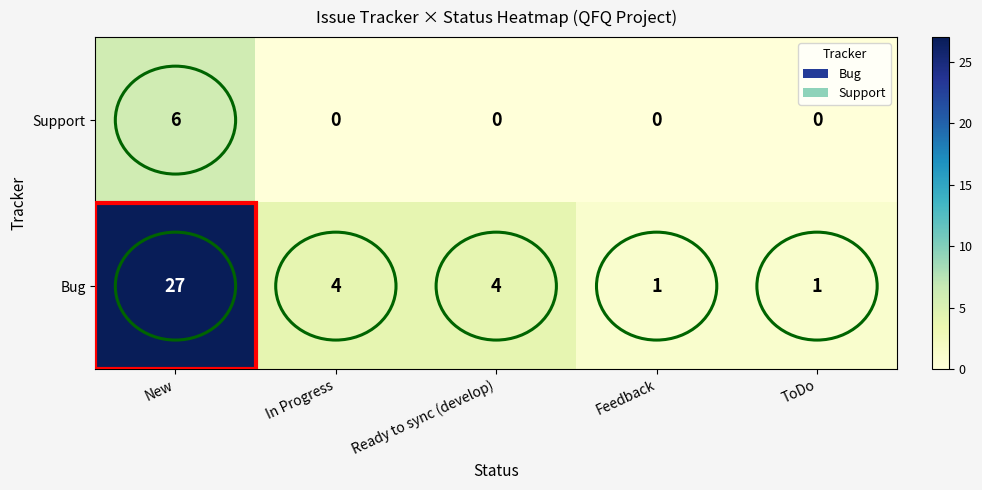

At which label does Bug reach its peak?

New